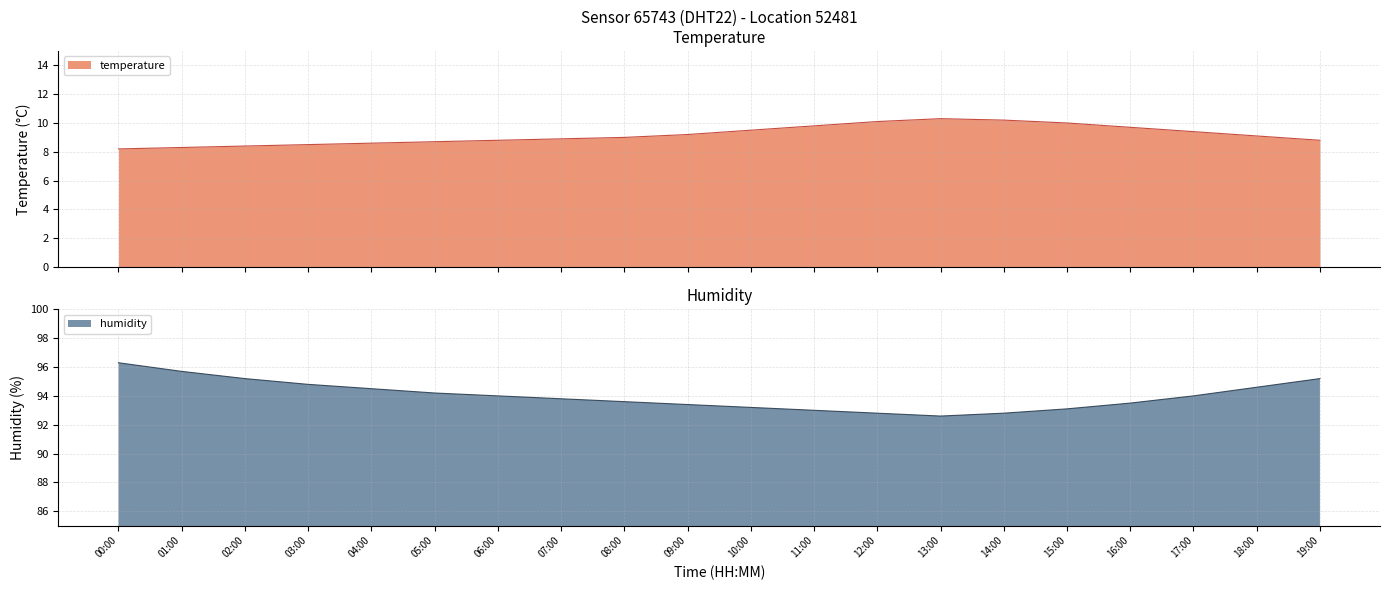

List the labels in order of temperature value, largest first.

13:00, 14:00, 12:00, 15:00, 11:00, 16:00, 10:00, 17:00, 09:00, 18:00, 08:00, 07:00, 06:00, 19:00, 05:00, 04:00, 03:00, 02:00, 01:00, 00:00